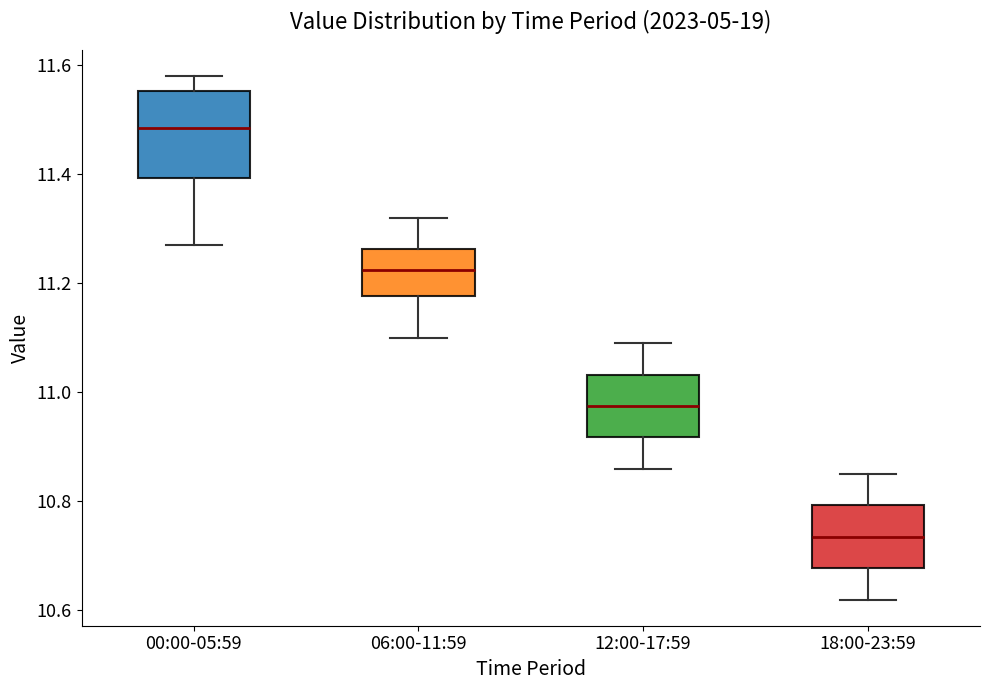

Comparing the boxes themselves (not the whiskers), which one is the tallest?

00:00-05:59